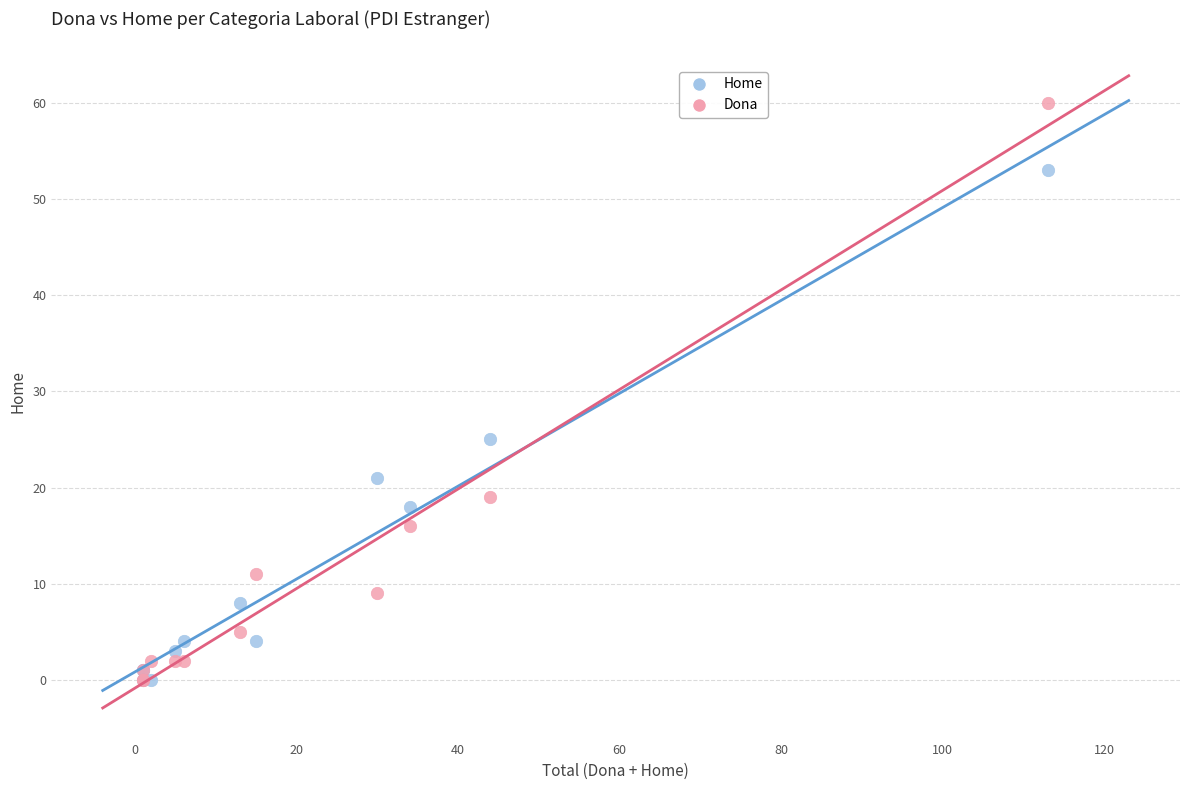

Across all series, what Y value is closest to 30?

25